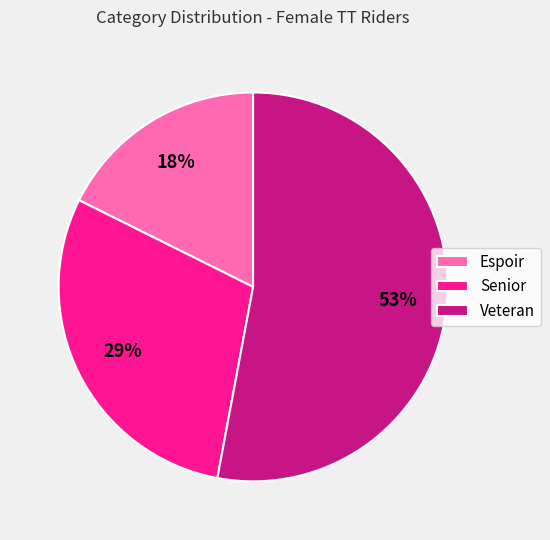

Is it true that Senior is 38% of the pie?

False